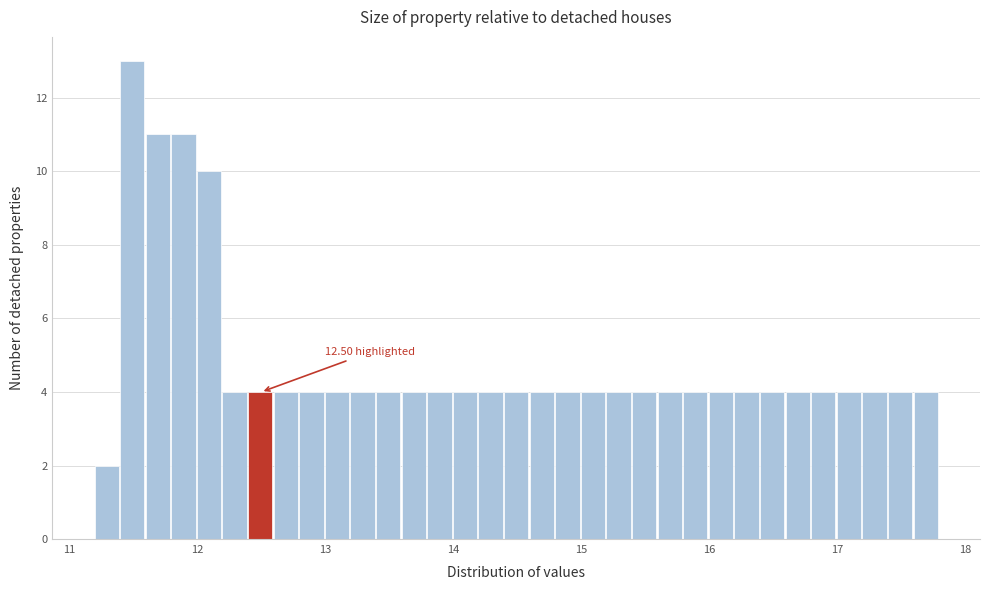

Read against the x-axis, roughly where is the centre of the tallest bar?

11.5